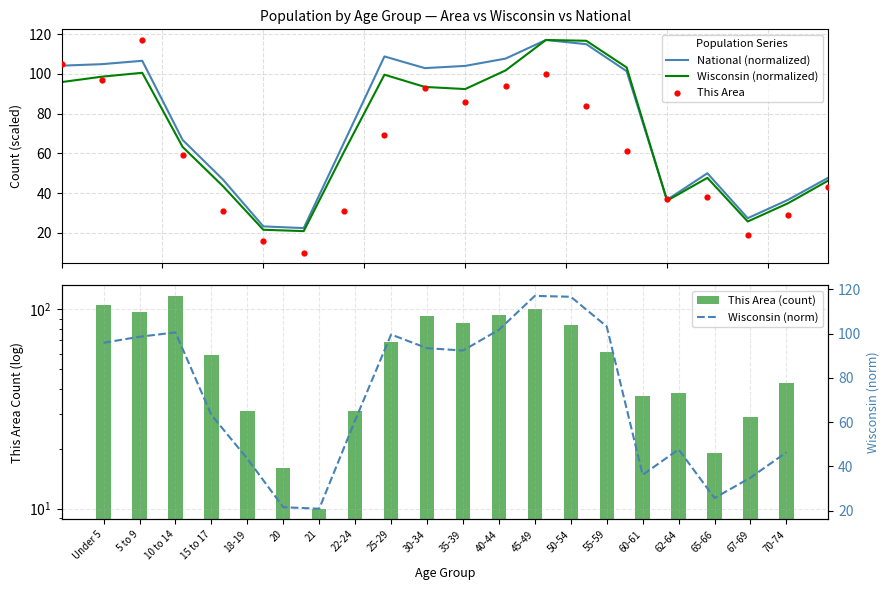

Which series has the largest Y range (max minus min)?

This Area